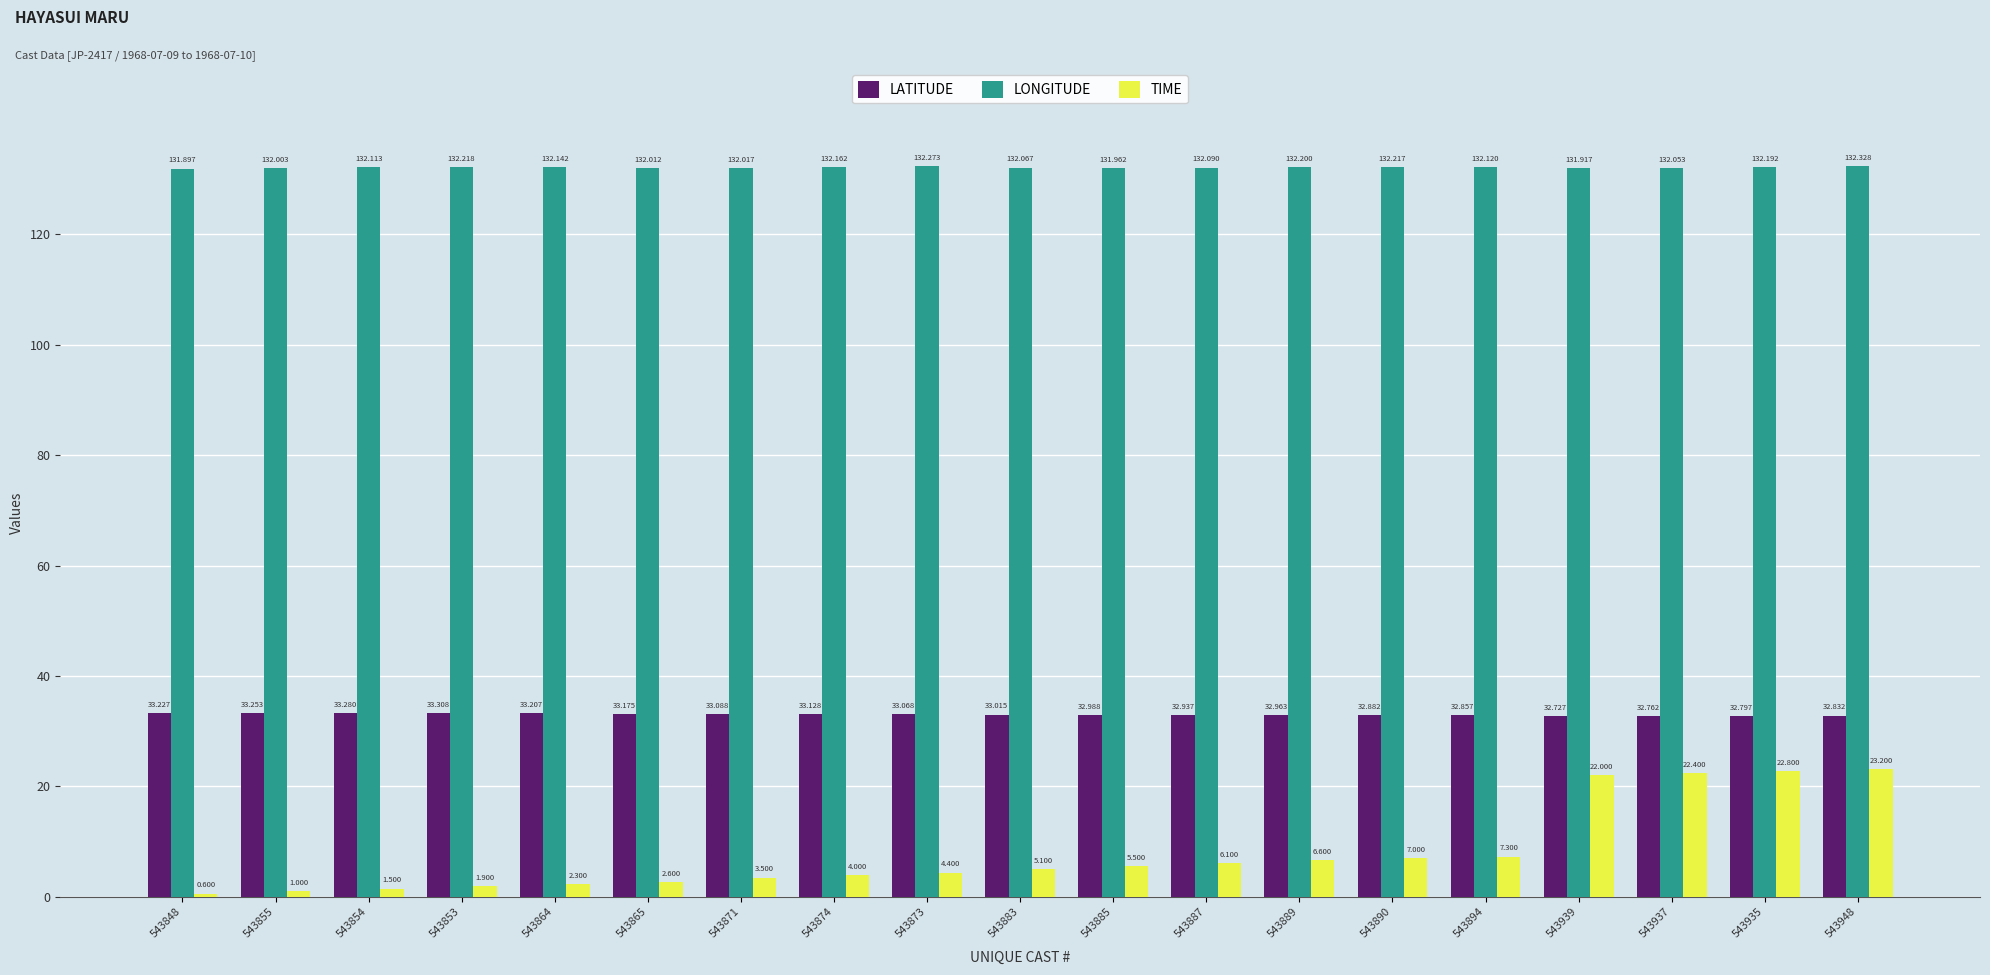

The LATITUDE series shows 32.9 at 543887. True or false?

True